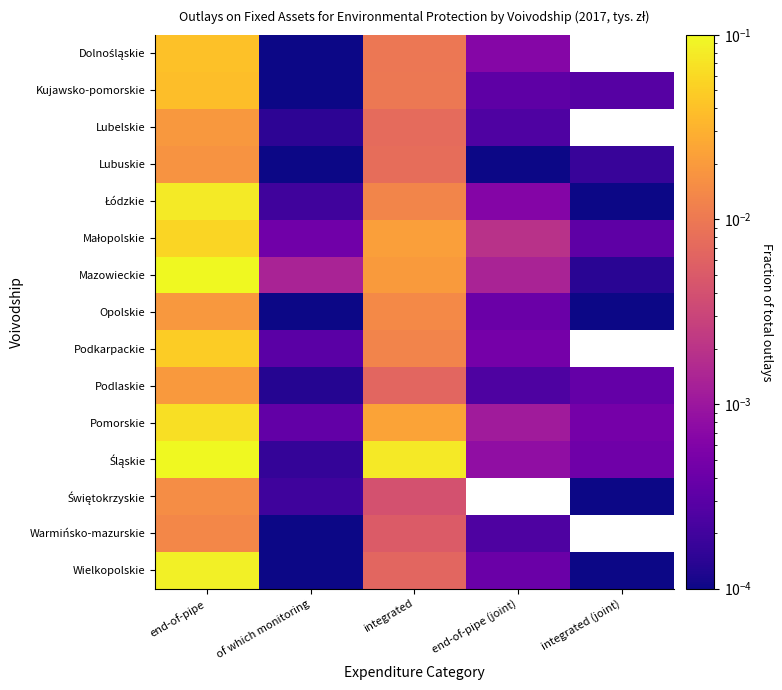

The value of Śląskie at integrated is 0.1. True or false?

True